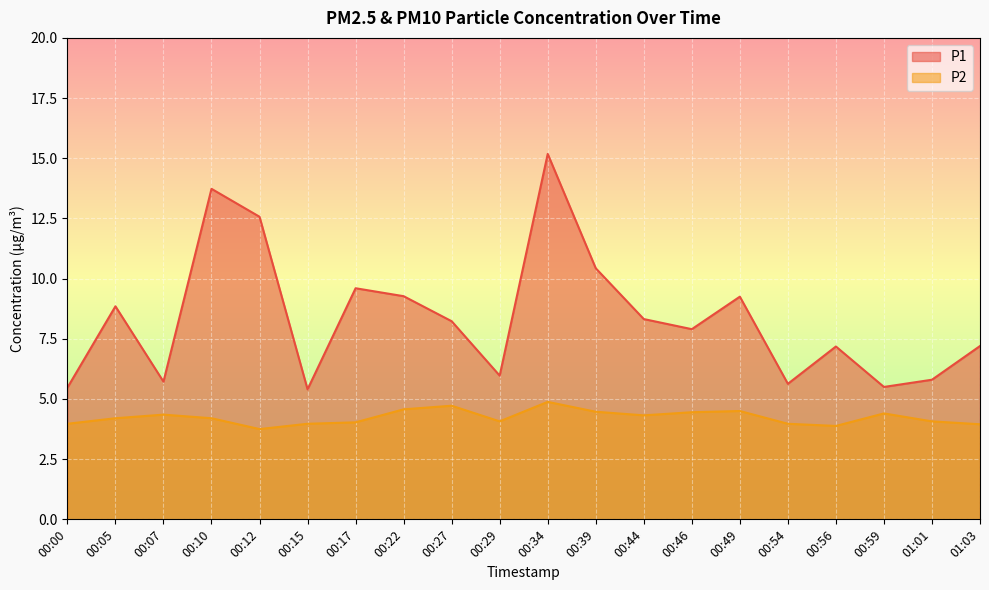

List the series in order of their peak value, lowest first.

P2, P1